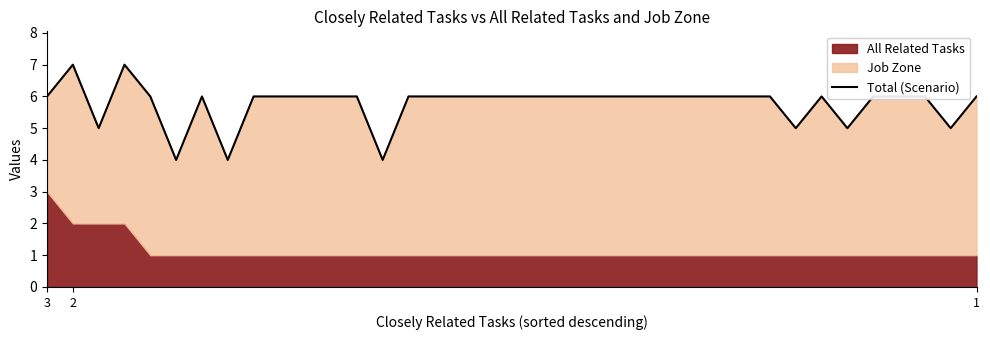

True or false: there are more than 1 points higher than both neighbors.

True